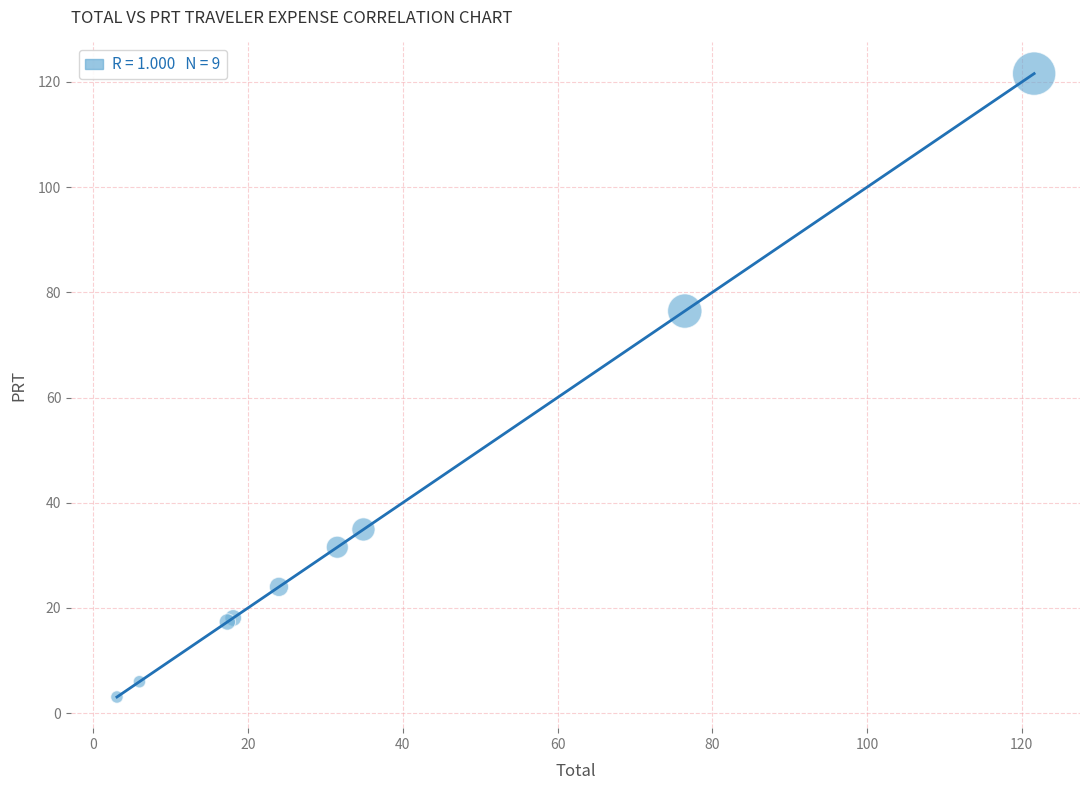

What Y value in the scatter plot is closest to 62?

76.4